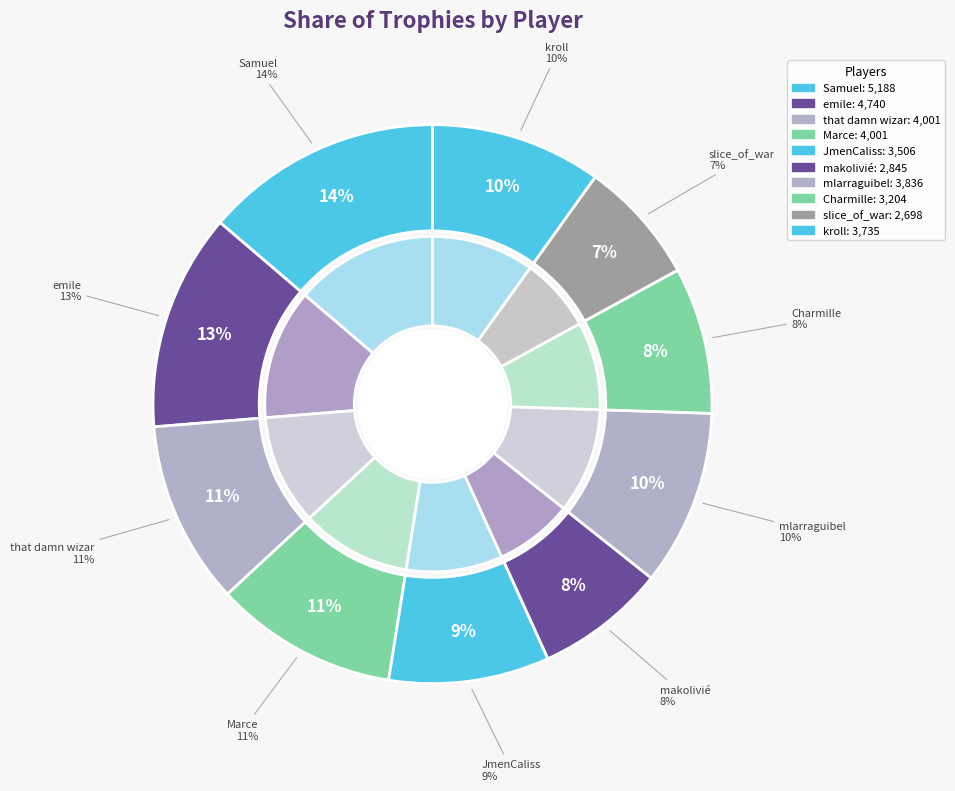

What is the largest slice in the pie chart?

Samuel